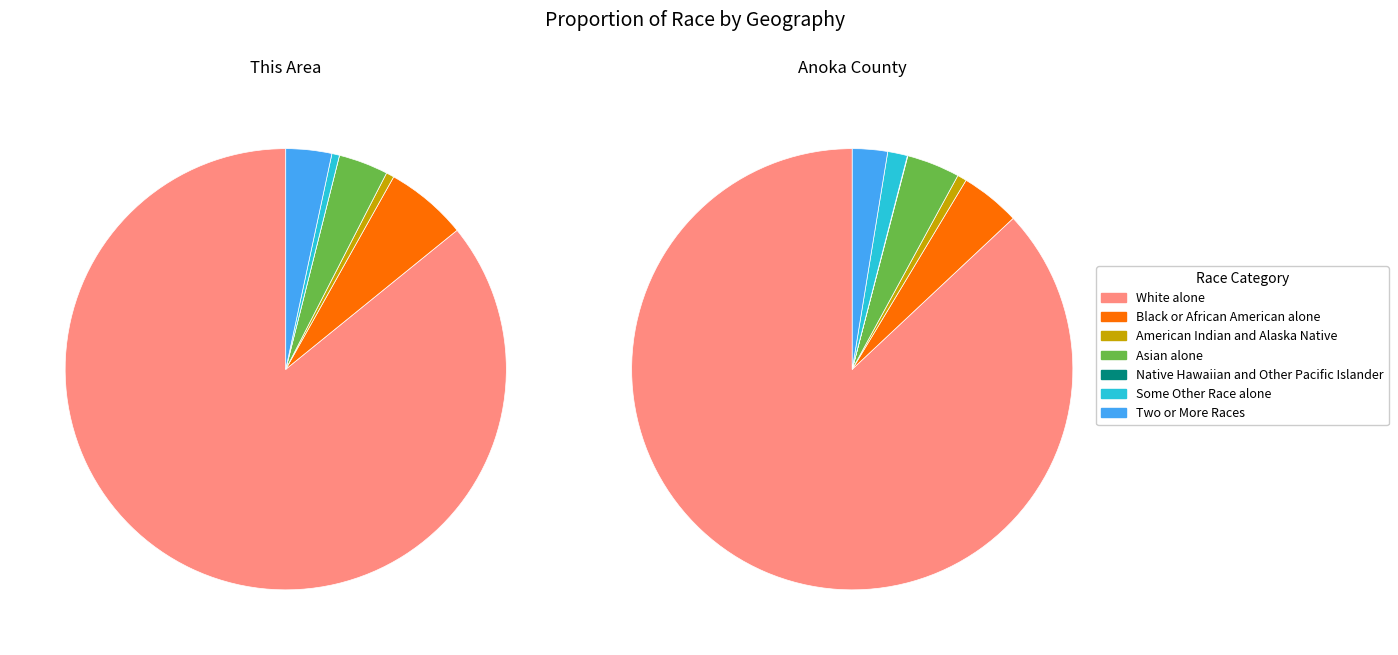

Rank the series by their maximum value, from lowest to highest.

This Area, Anoka County